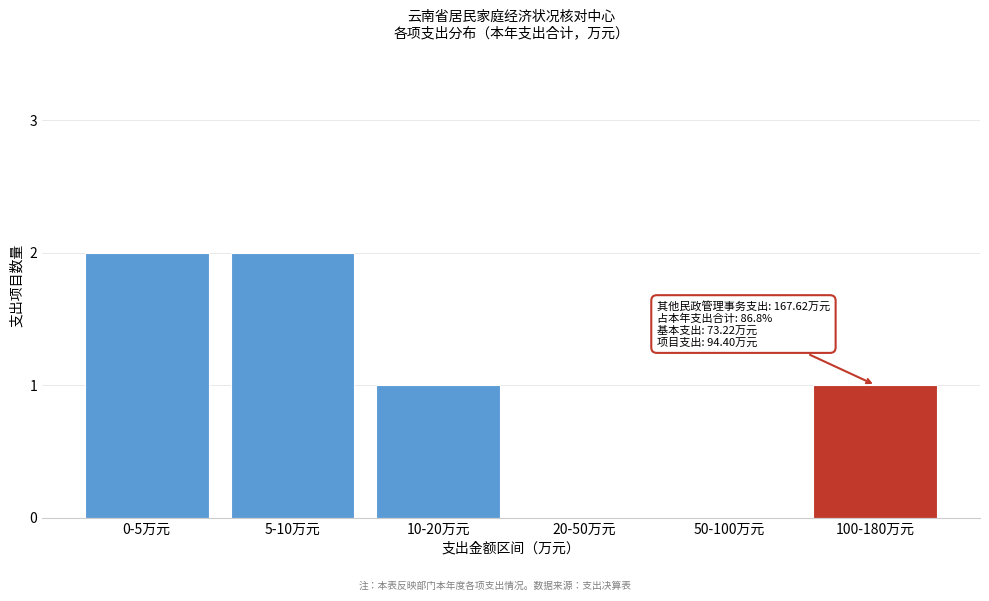

Reading left to right, transcribe all the data shown in this chart.

0-5万元=2	5-10万元=2	10-20万元=1	20-50万元=0	50-100万元=0	100-180万元=1